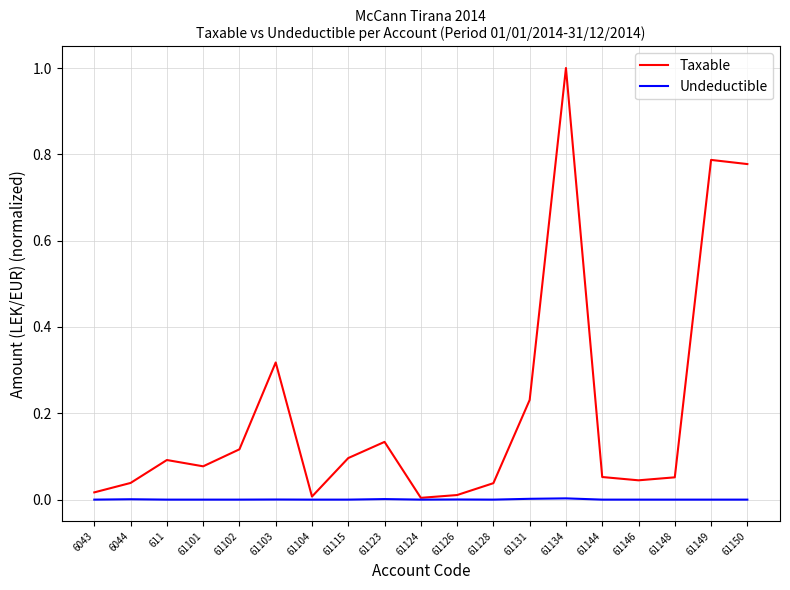

Which category has the highest value across all series?

61134